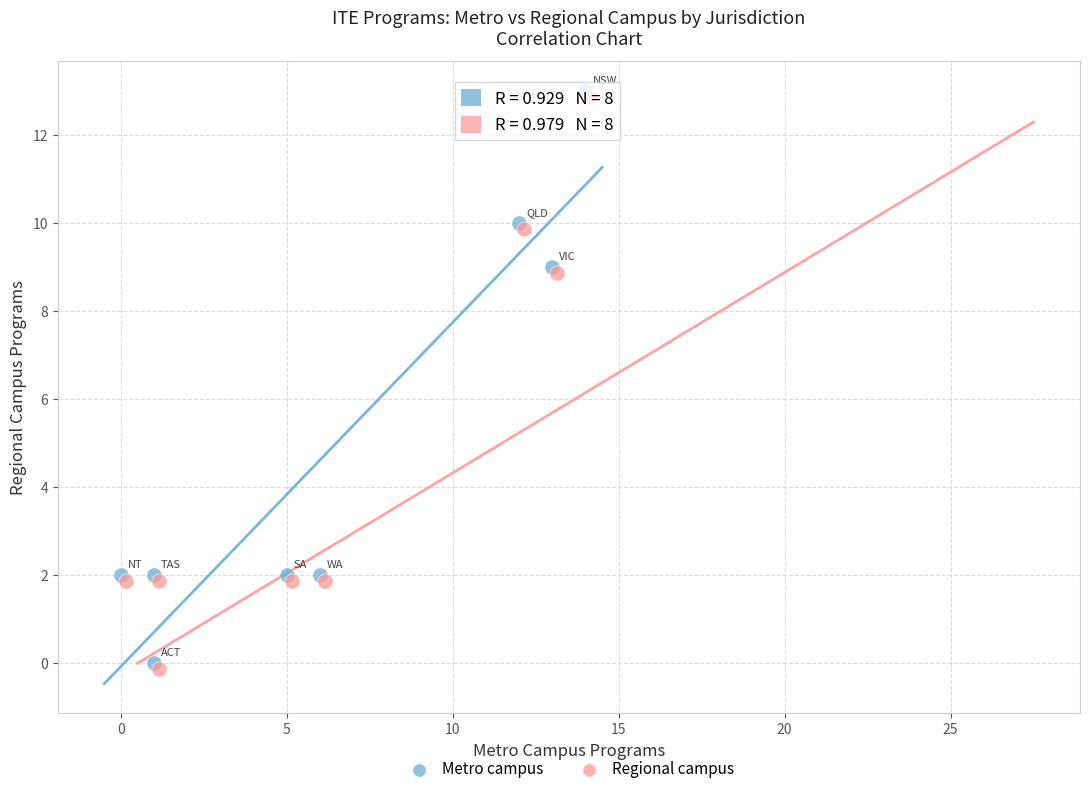

What are all the series names shown in the legend?

Metro campus, Regional campus